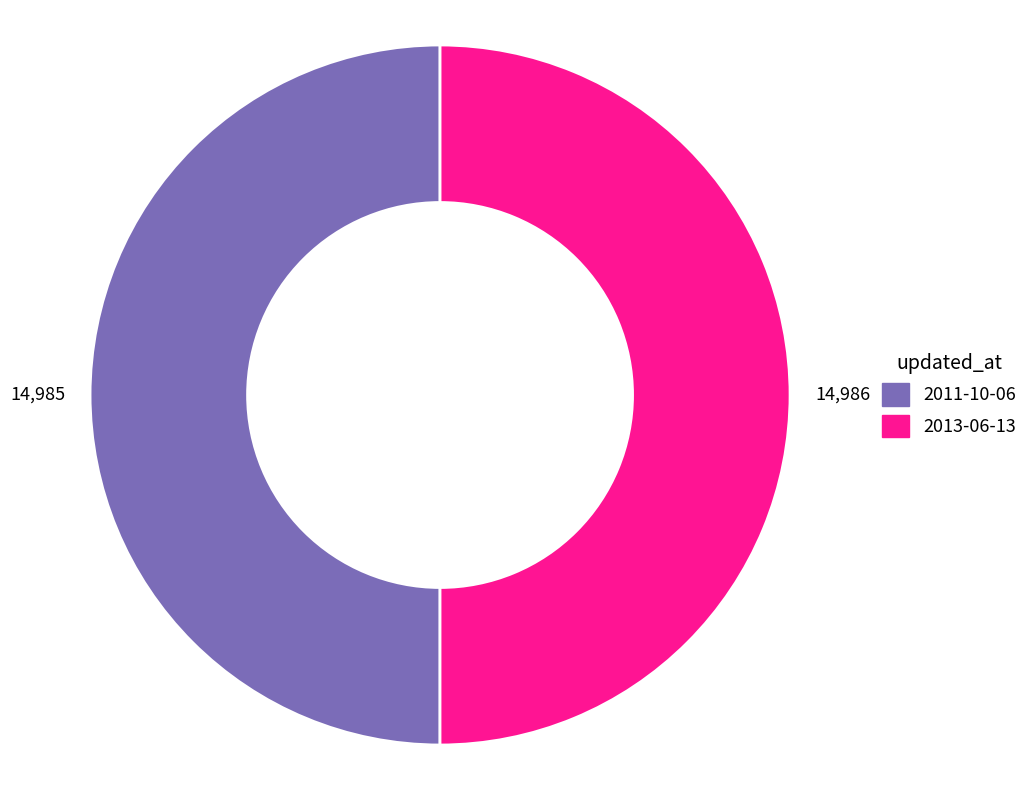

Is the sum of 2013-06-13 and 2011-10-06 greater than half?

Yes